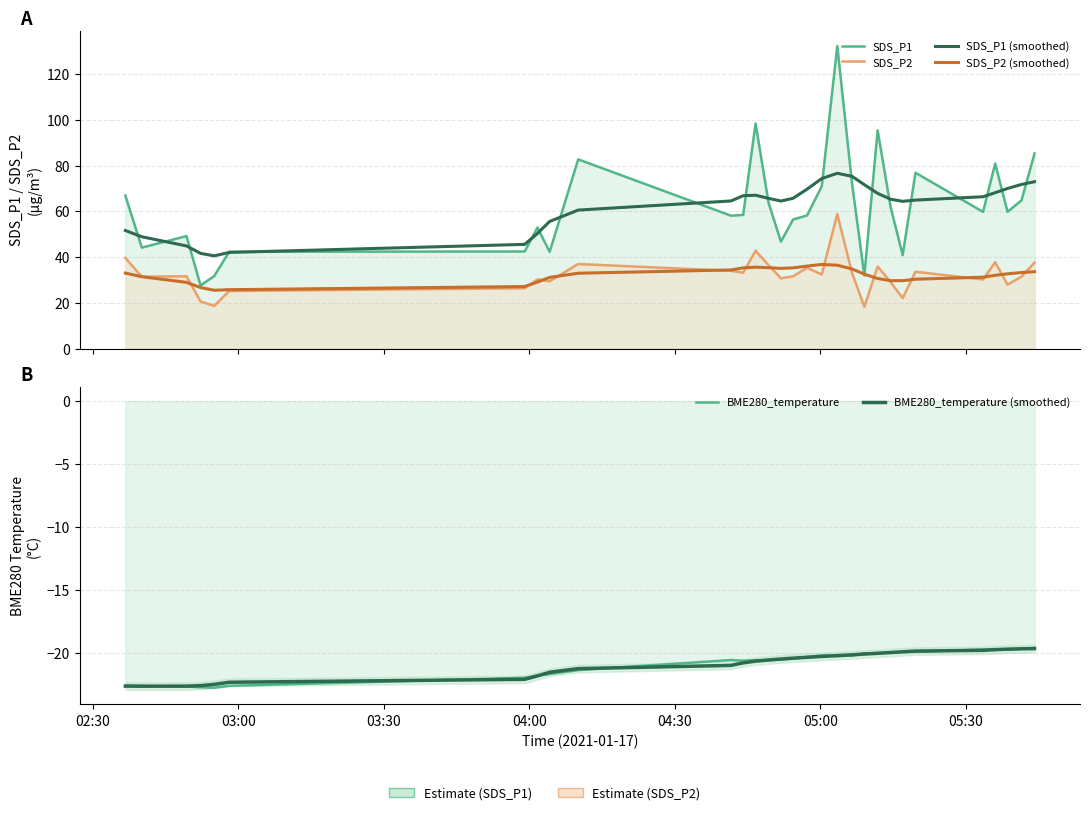

What is the value of the SDS_P1 (smoothed) point at the 4th from the left?

41.6